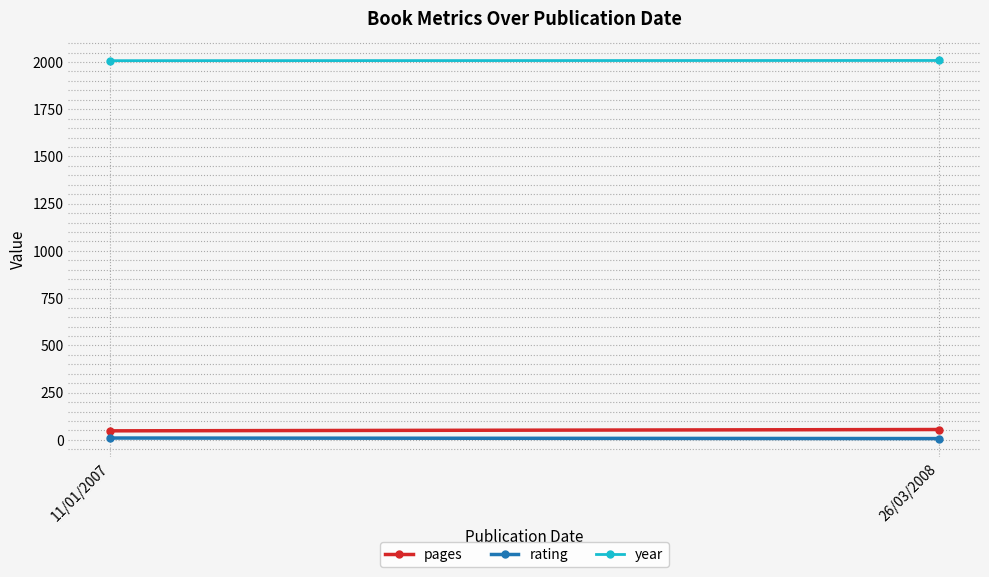

Reading left to right, transcribe all the data shown in this chart.

pages: 48	55
rating: 10	7
year: 2007	2008